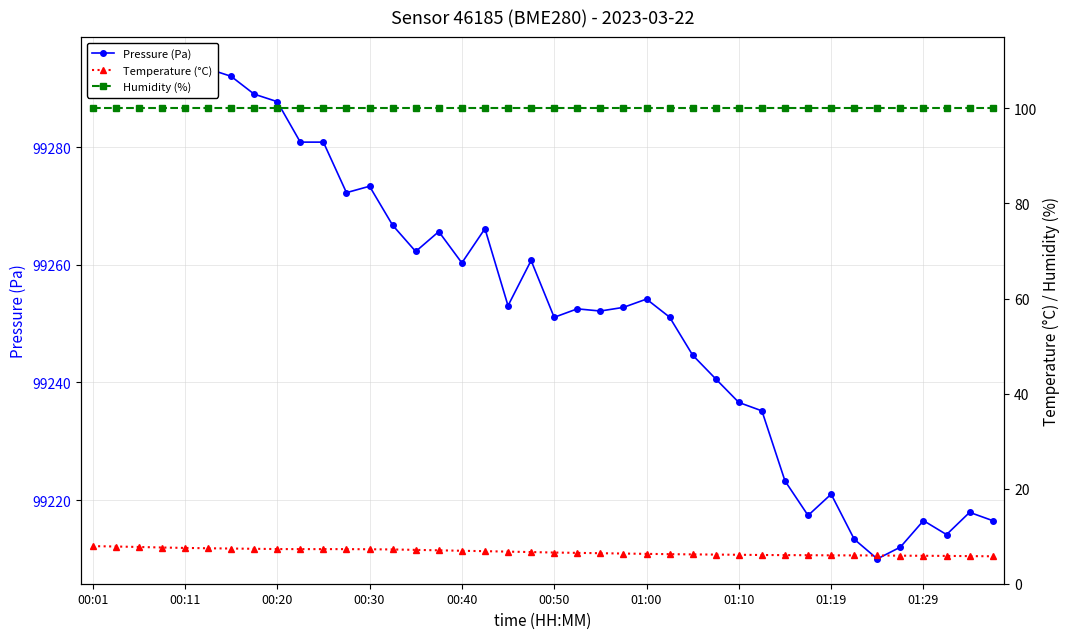

Count the number of data series in this chart.

3